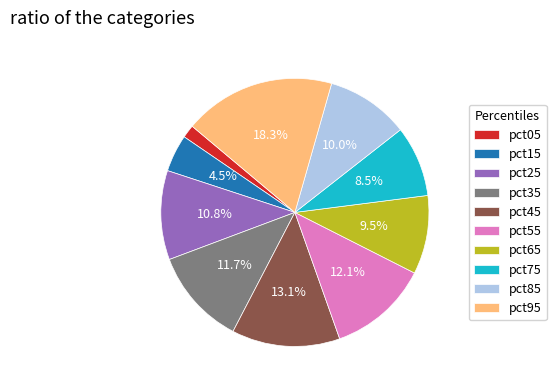

To the nearest percent, what is the difference between the largest and smallest slice percentages?

17%